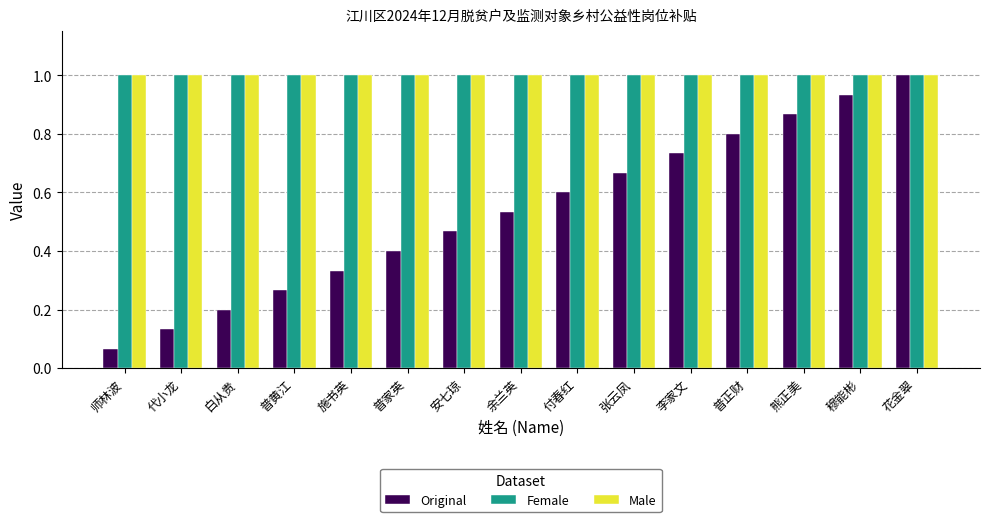

What is the label of the 10th bar from the right?

普家英